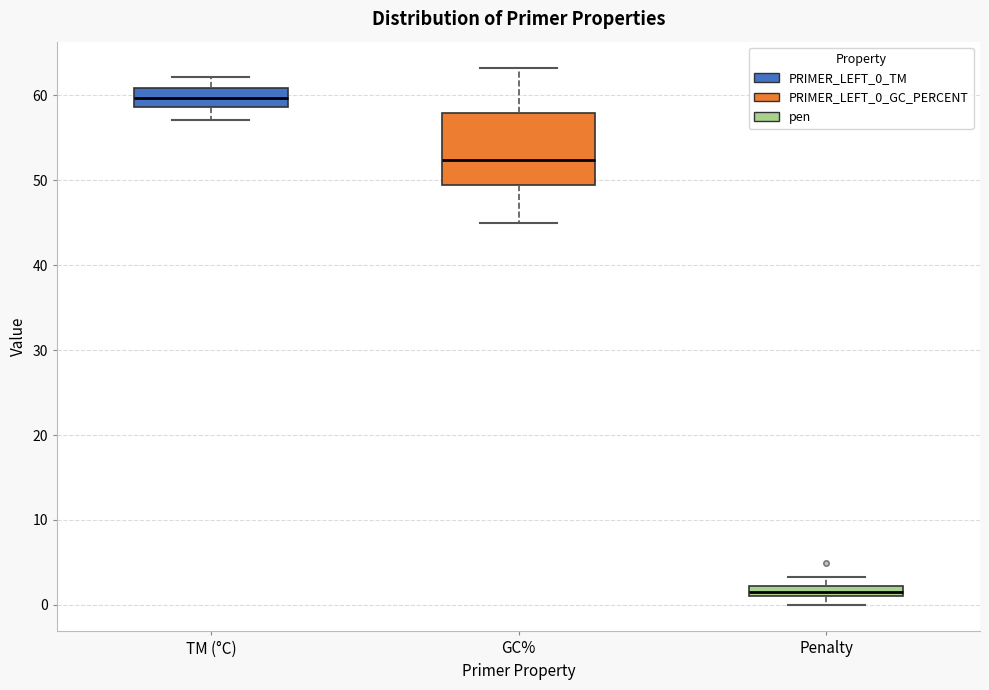

Which box is the tallest, from its lower edge to its upper edge?

GC%